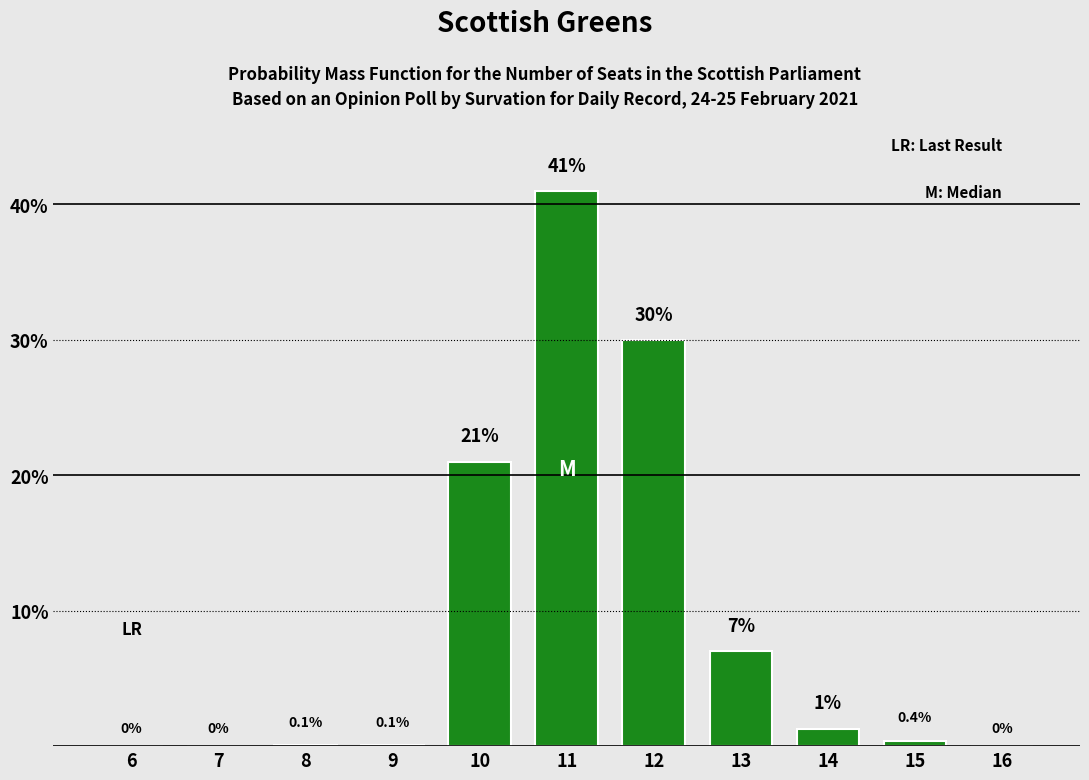

Reading left to right, extract all data points from this chart.

6=0.0	7=0.0	8=0.1	9=0.1	10=21.0	11=41.0	12=30.0	13=7.0	14=1.3	15=0.4	16=0.0